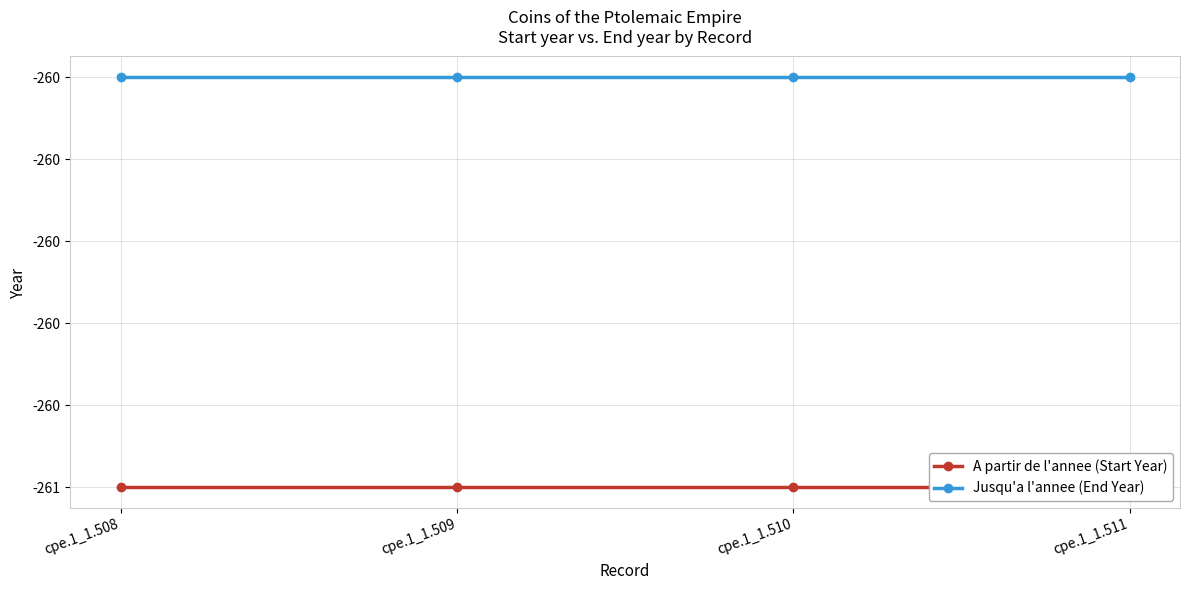

How many lines are shown in the chart?

2